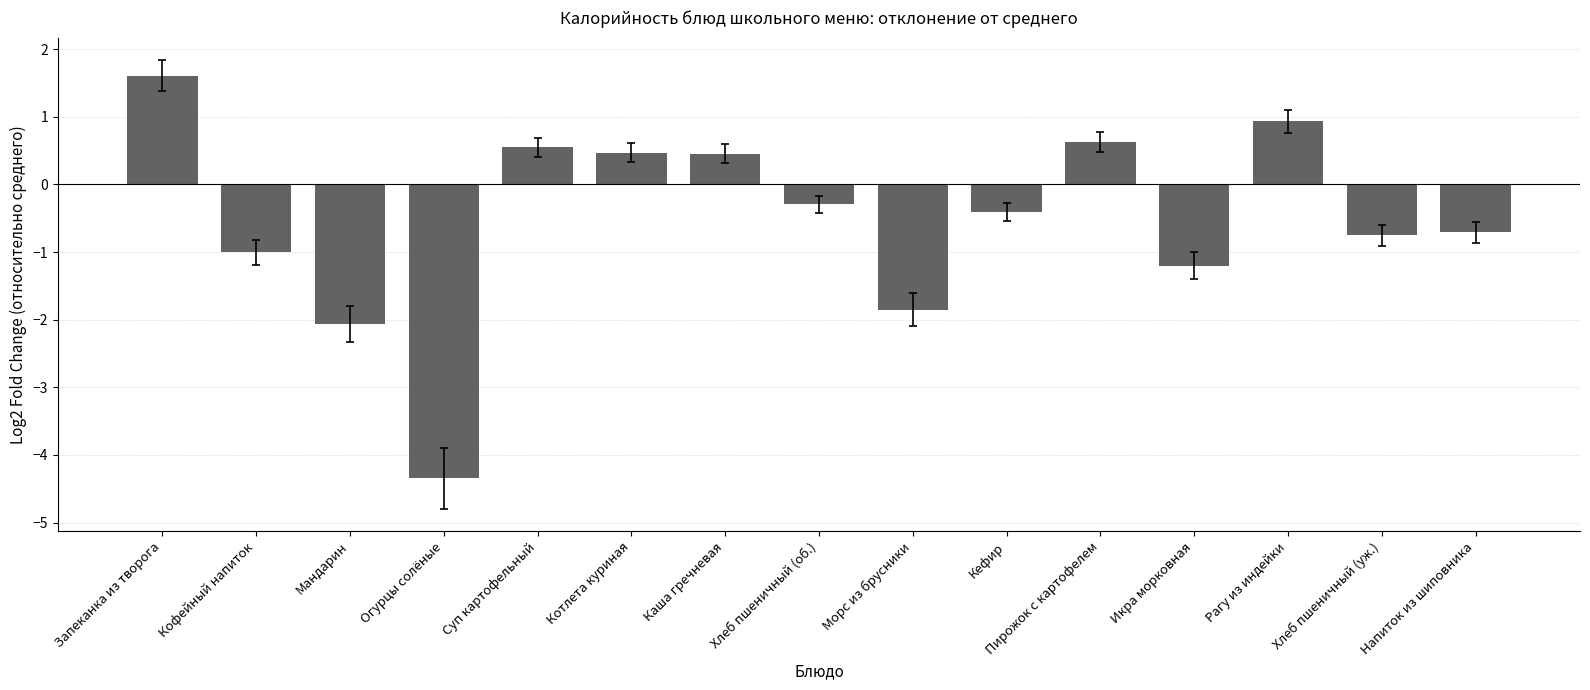

Reading right to left, list all the values displayed in this chart.

-0.7	-0.8	0.9	-1.2	0.6	-0.4	-1.9	-0.3	0.5	0.5	0.5	-4.3	-2.1	-1.0	1.6